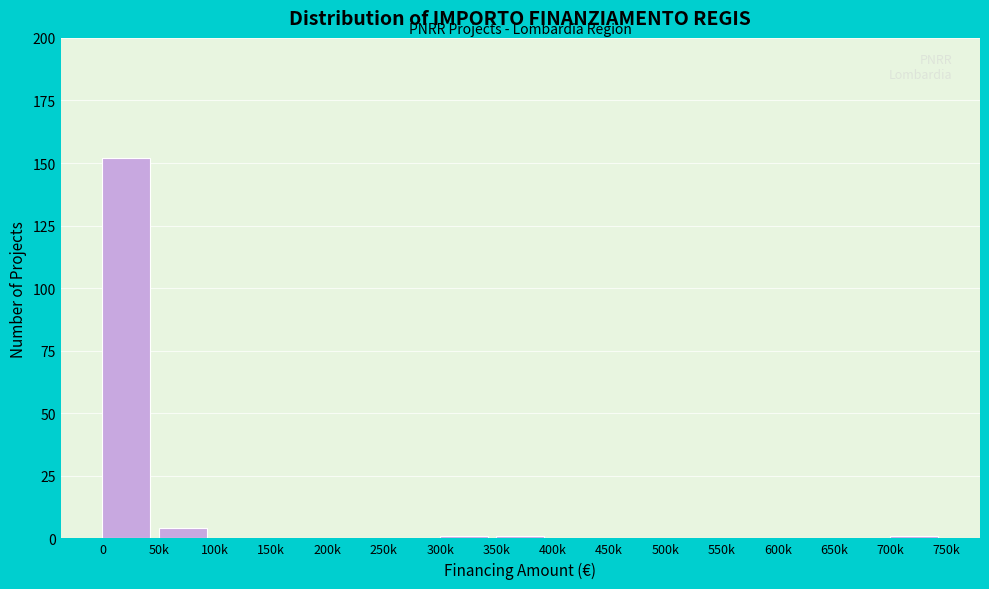

Reading left to right, transcribe all the data shown in this chart.

0=152	50k=4	100k=0	150k=0	200k=0	250k=0	300k=1	350k=1	400k=0	450k=0	500k=0	550k=0	600k=0	650k=0	700k=1